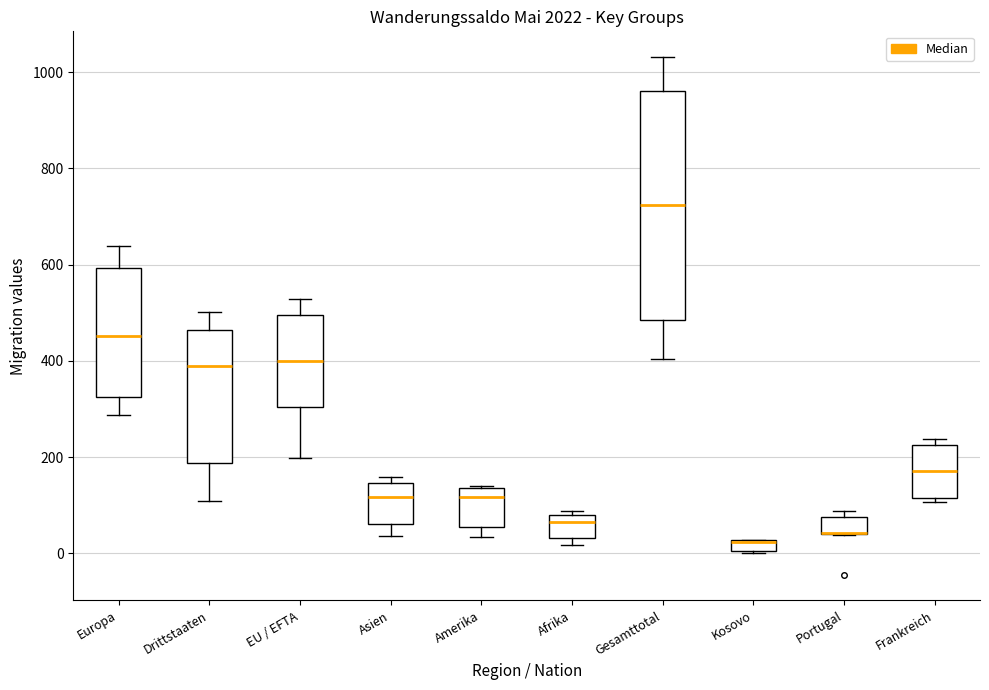

Which box is the tallest, from its lower edge to its upper edge?

Gesamttotal